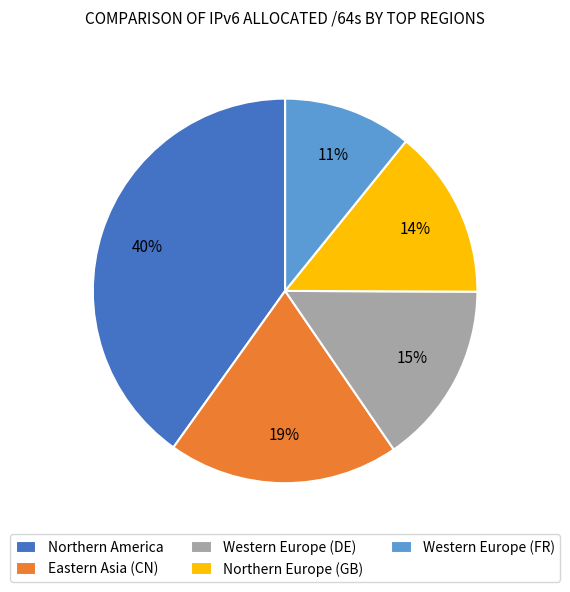

To the nearest percent, what percentage of the pie is Northern America?

40%